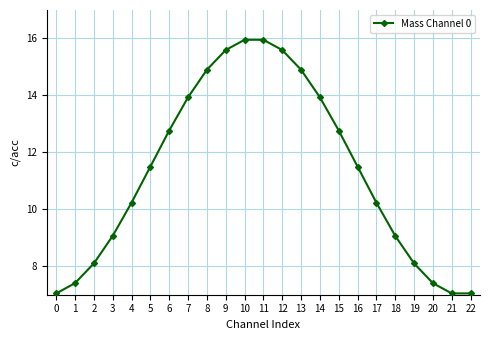

Reading right to left, transcribe all the data shown in this chart.

22=7.0	21=7.0	20=7.4	19=8.1	18=9.1	17=10.2	16=11.5	15=12.8	14=13.9	13=14.9	12=15.6	11=16.0	10=16.0	9=15.6	8=14.9	7=13.9	6=12.8	5=11.5	4=10.2	3=9.1	2=8.1	1=7.4	0=7.0